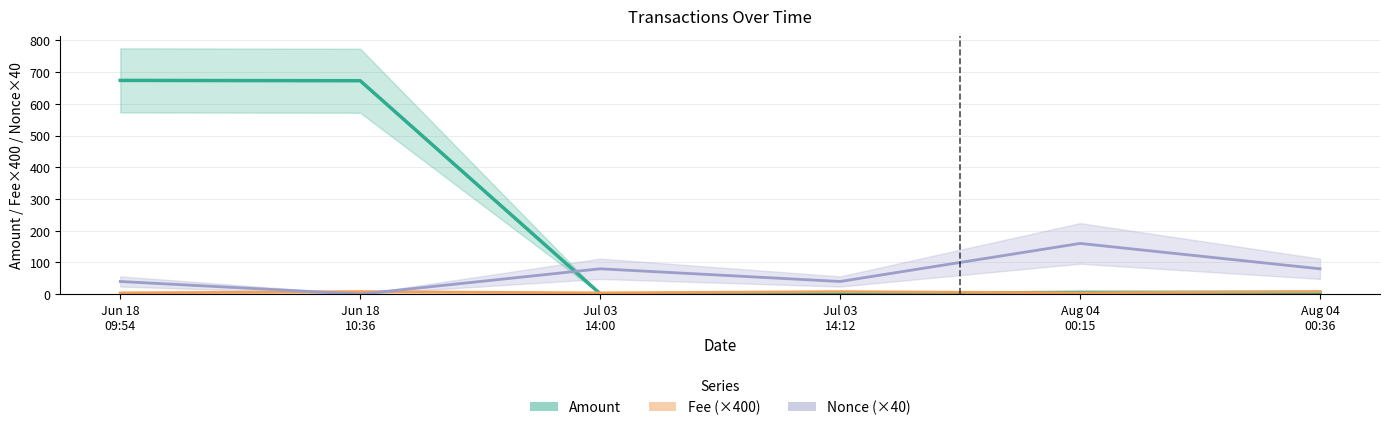

Does the chart display data point markers on the line(s)?

No